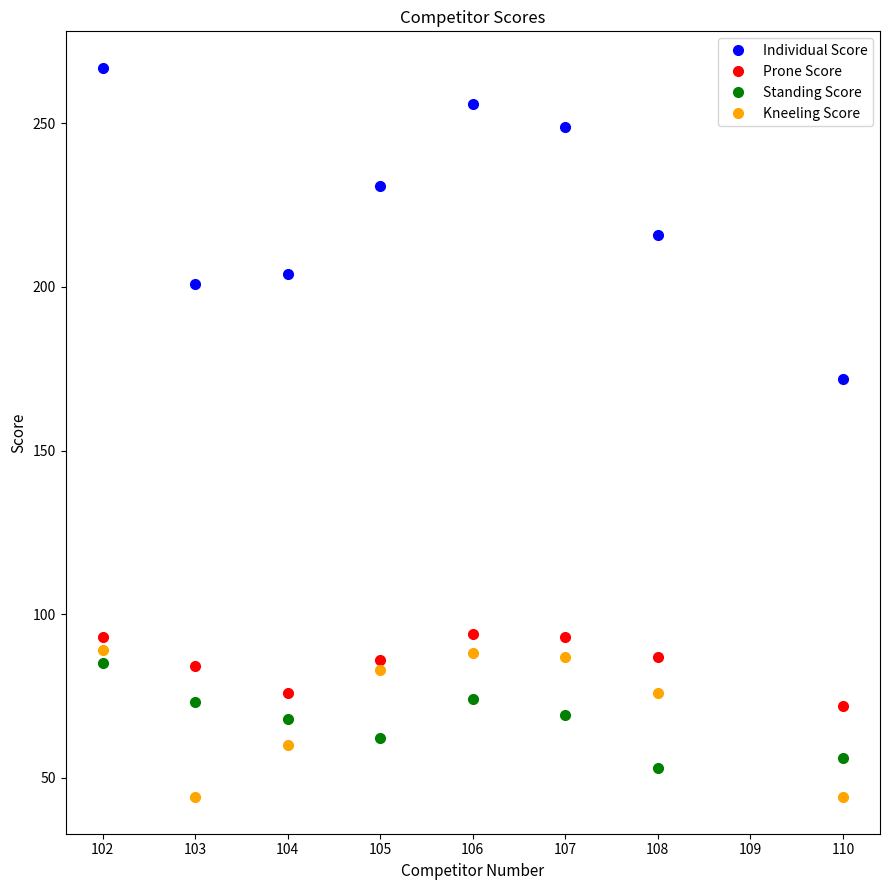

What is the difference between the maximum and minimum values in the Standing Score series?

32